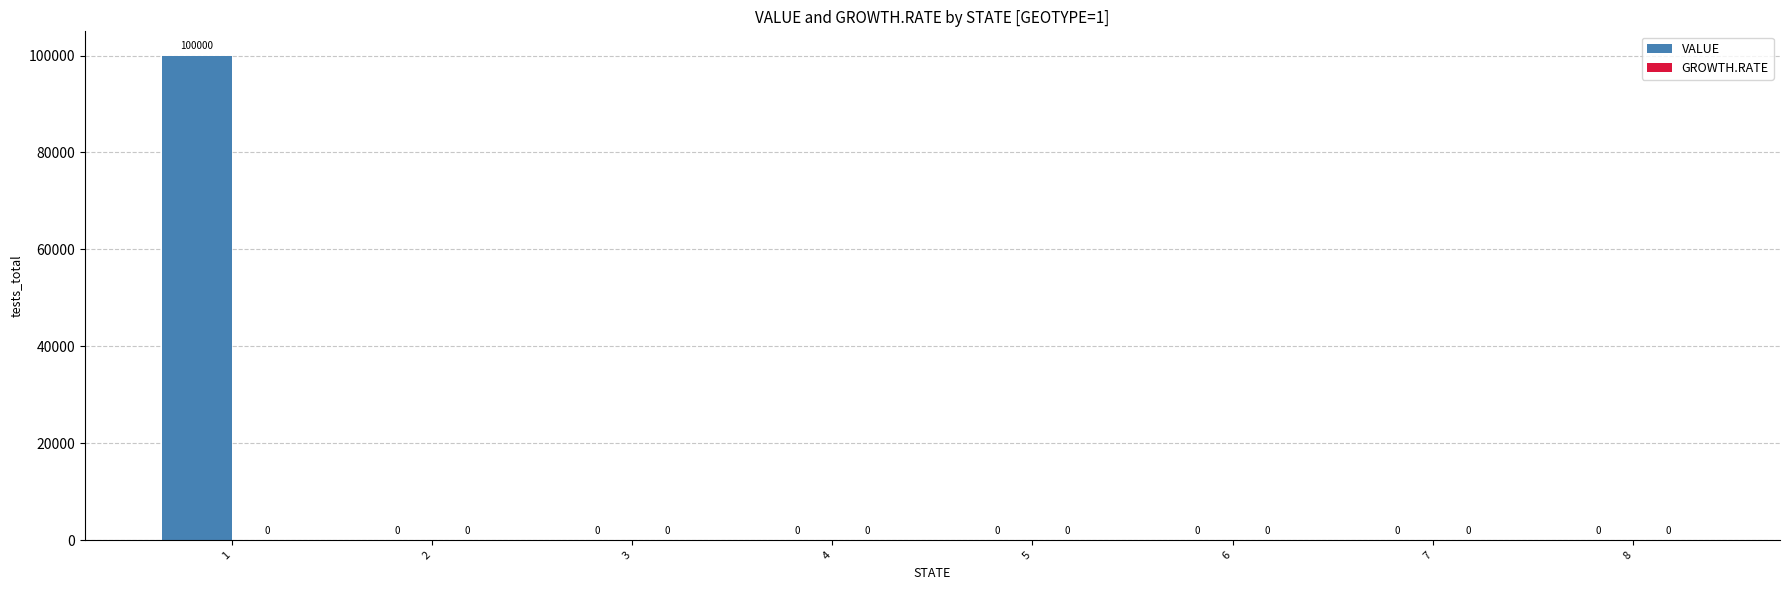

What is the sum of all values?

100000